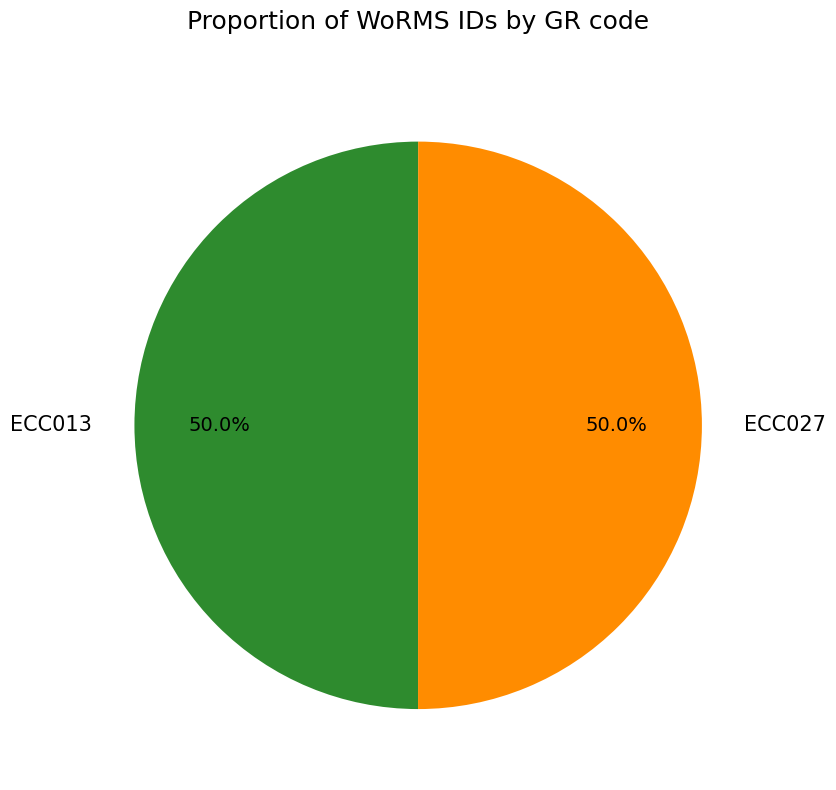

What is the total percentage of ECC013 and ECC027?

100.0%